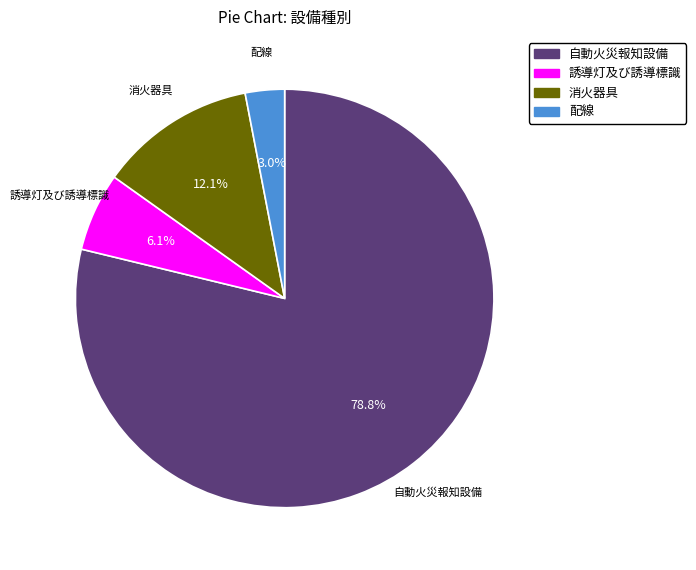

Count the number of slices in the pie.

4